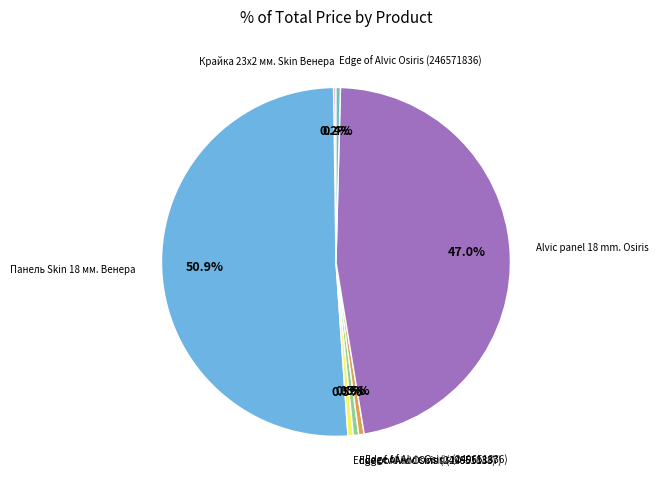

To the nearest percent, what is the difference between the largest and smallest slice percentages?

51%